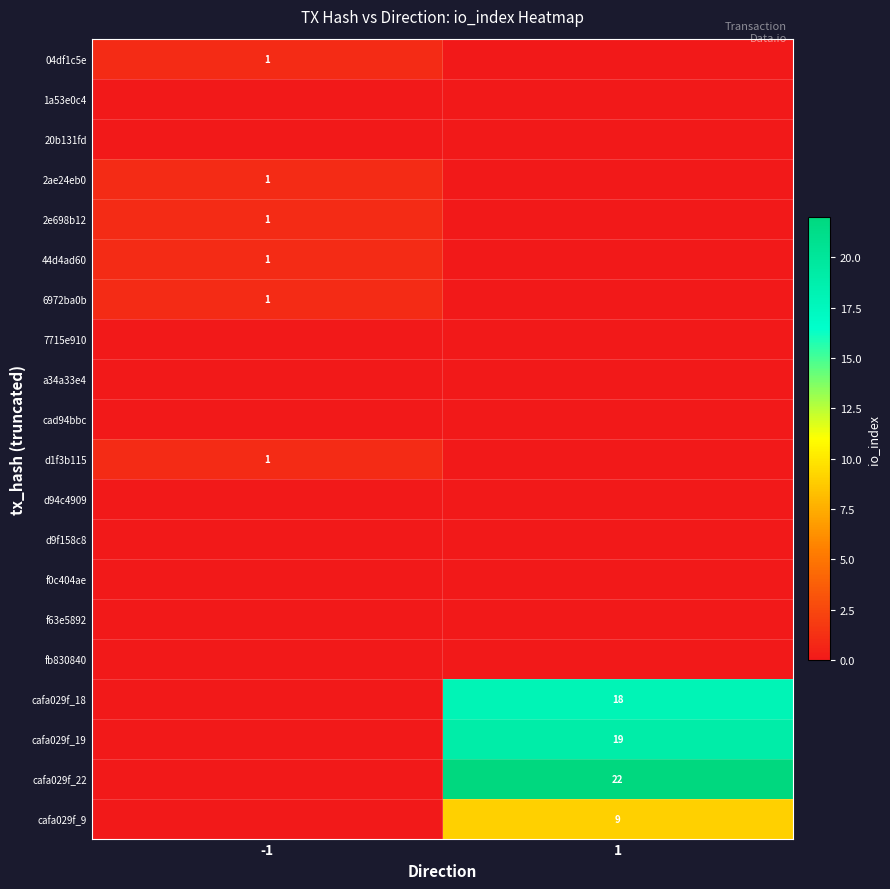

The cafa029f_9 series shows 3 at 1. True or false?

False